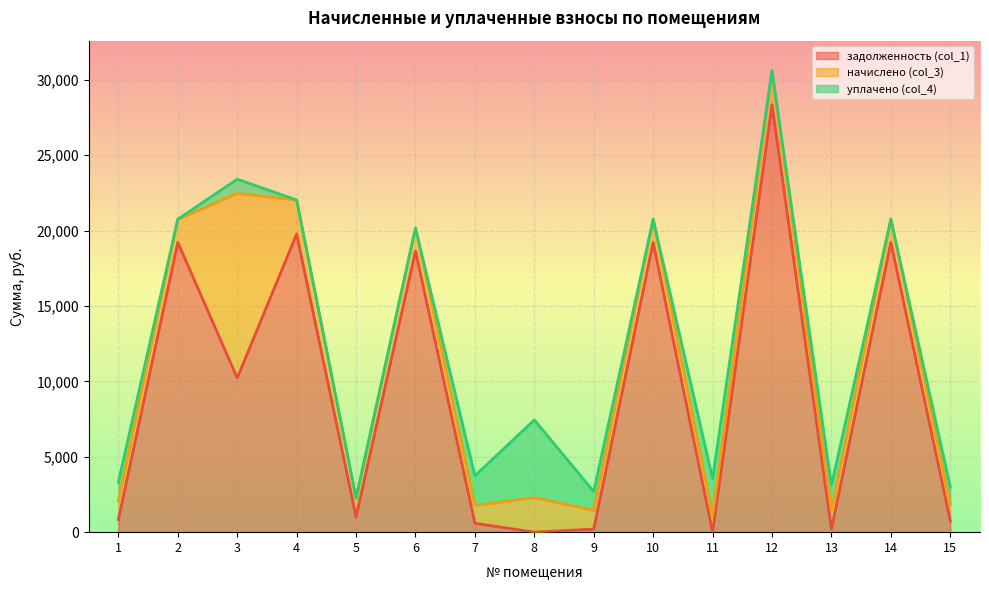

What is the maximum value for начислено (col_3)?

12236.3